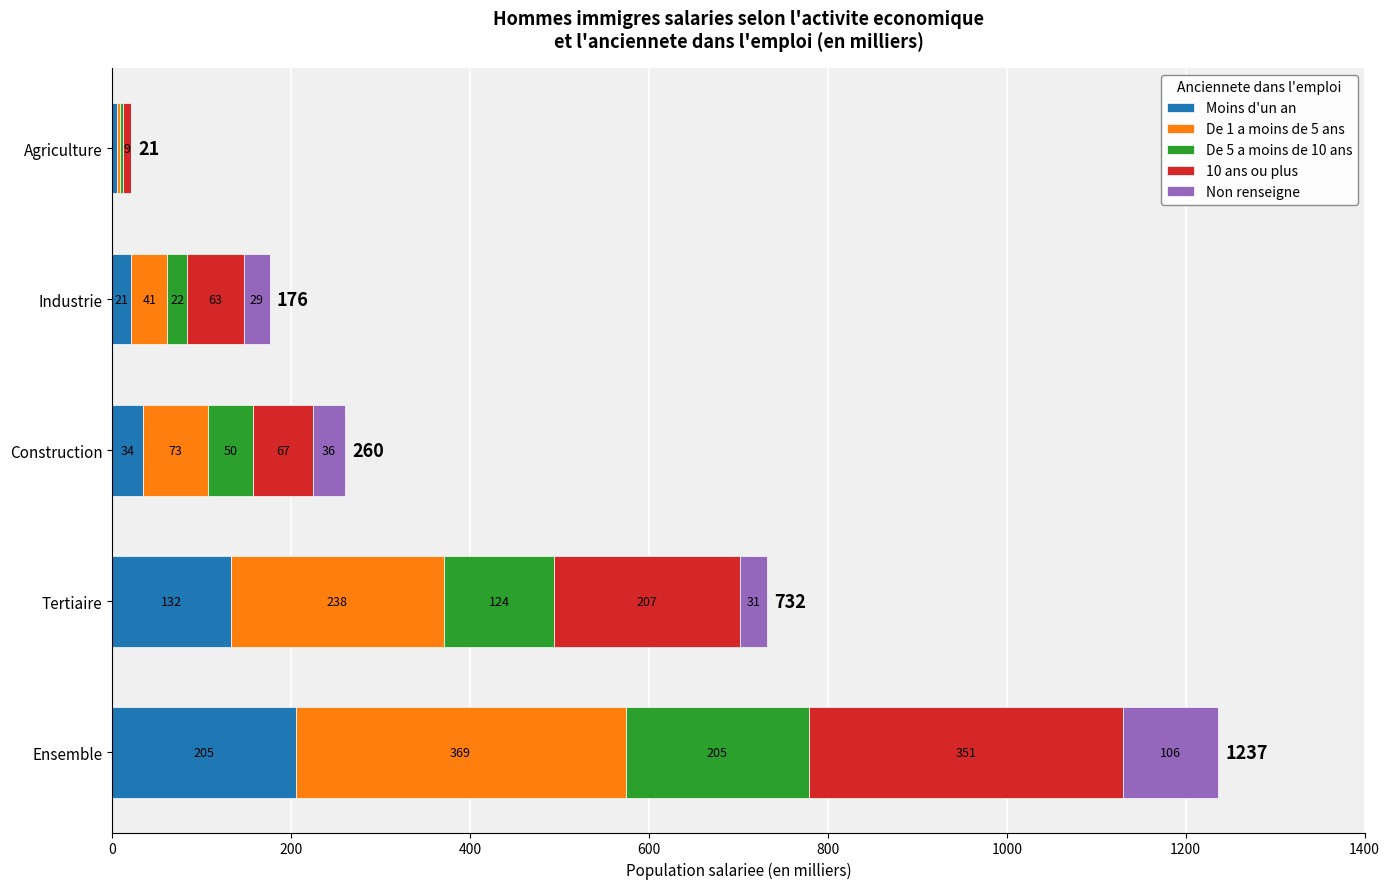

Which category has the highest value in the Moins d'un an series?

Ensemble